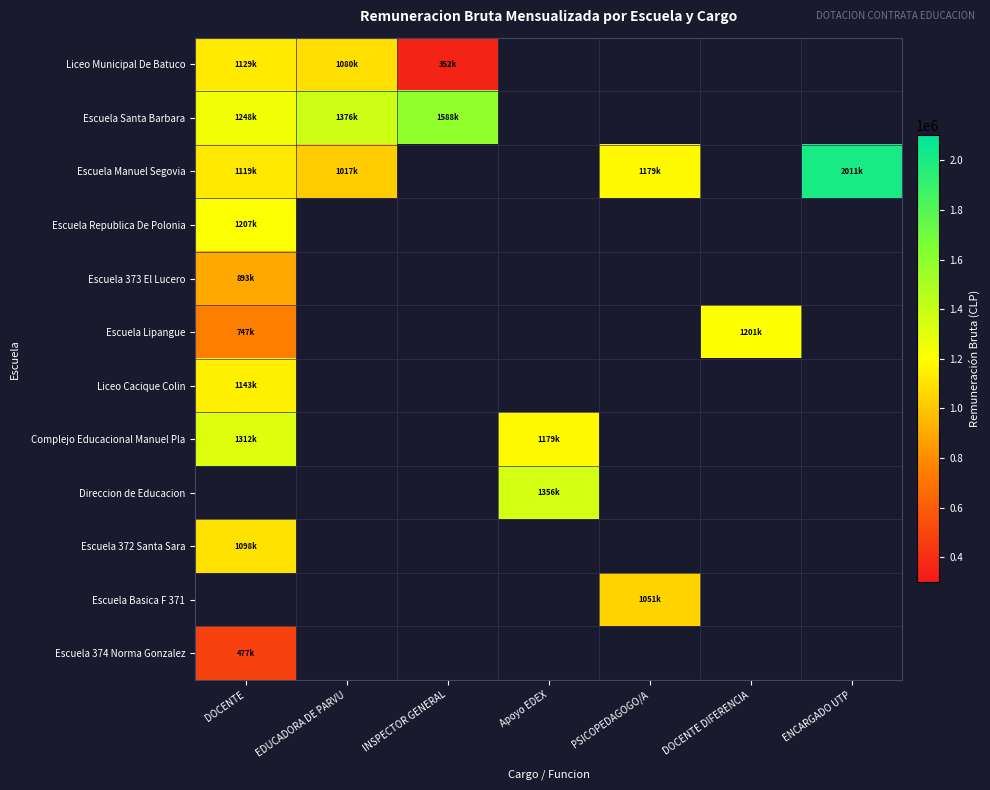

Between PSICOPEDAGOGO/A and ENCARGADO UTP, which series saw the biggest shift?

Escuela Manuel Segovia